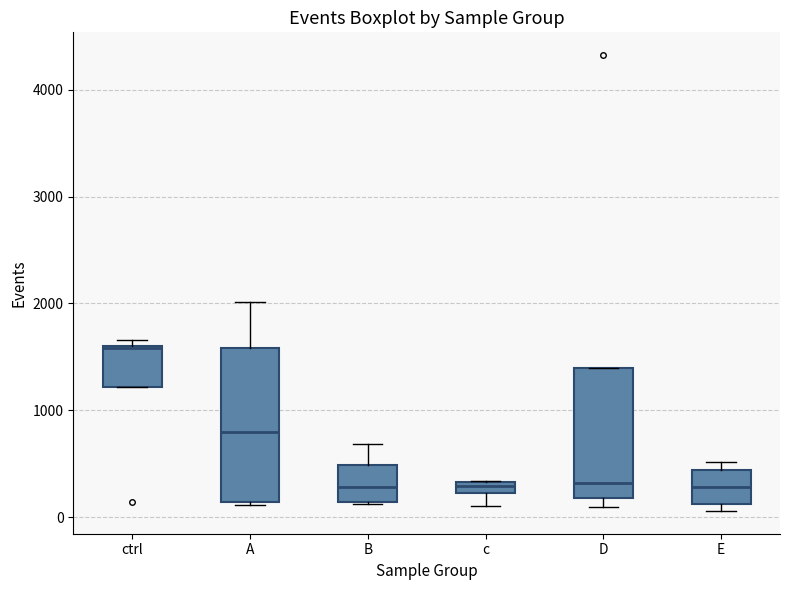

Where is the lower edge of the box for B on the y-axis? The values are not printed on the chart, so give them approximately, as read against the axis.

100